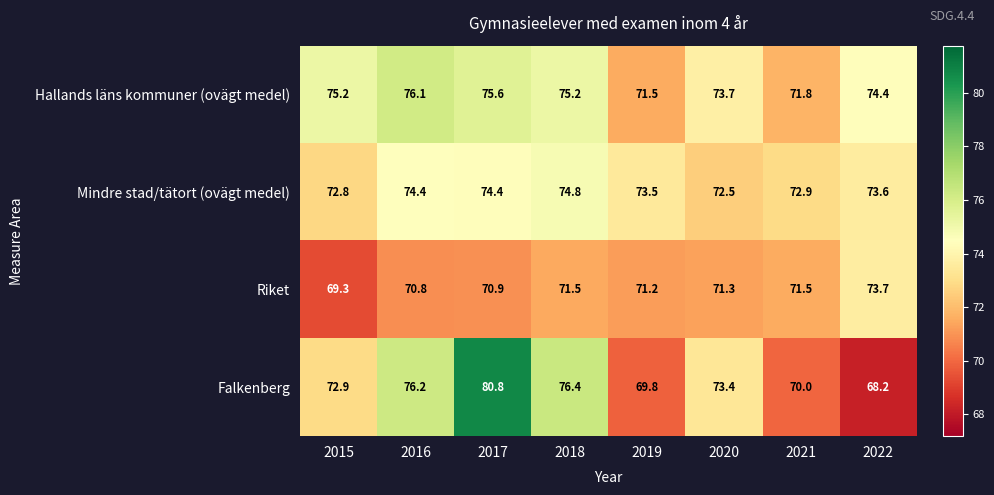

Is the value of Hallands läns kommuner (ovägt medel) at 2022 greater than the value of Falkenberg at 2020?

Yes